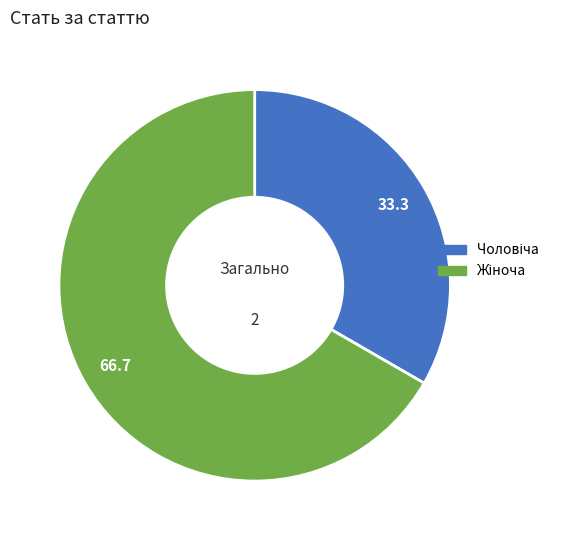

Does any single category account for the majority?

Yes